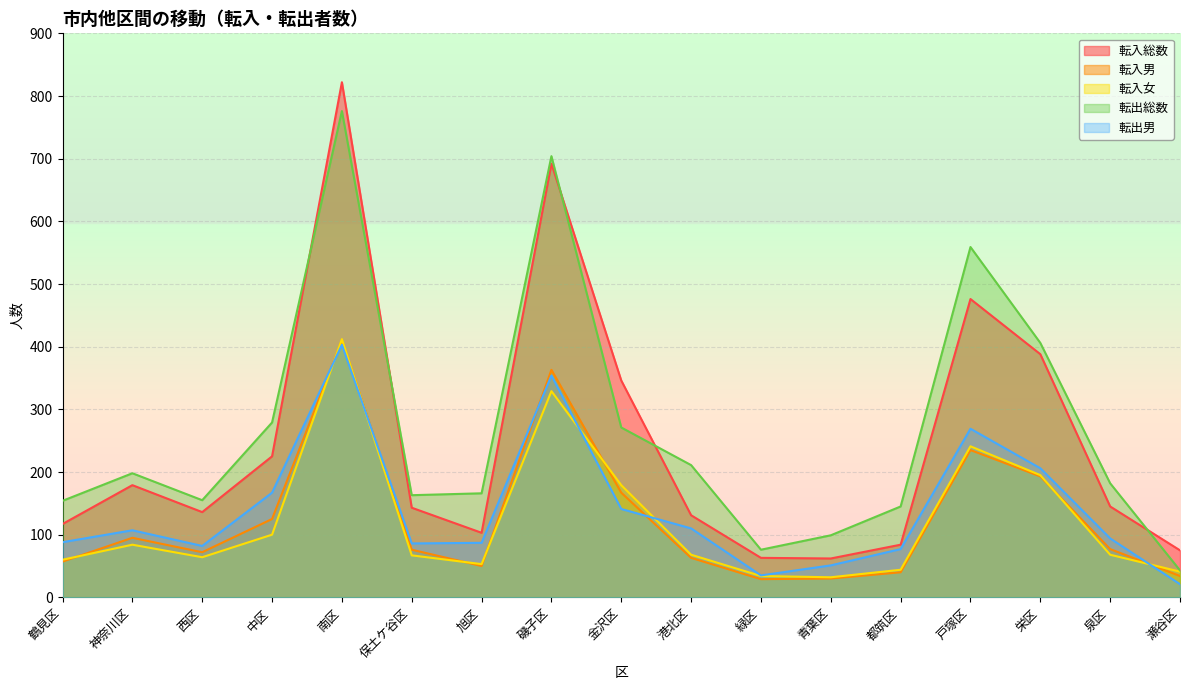

At which category does 転入男 reach its first local valley?

西区